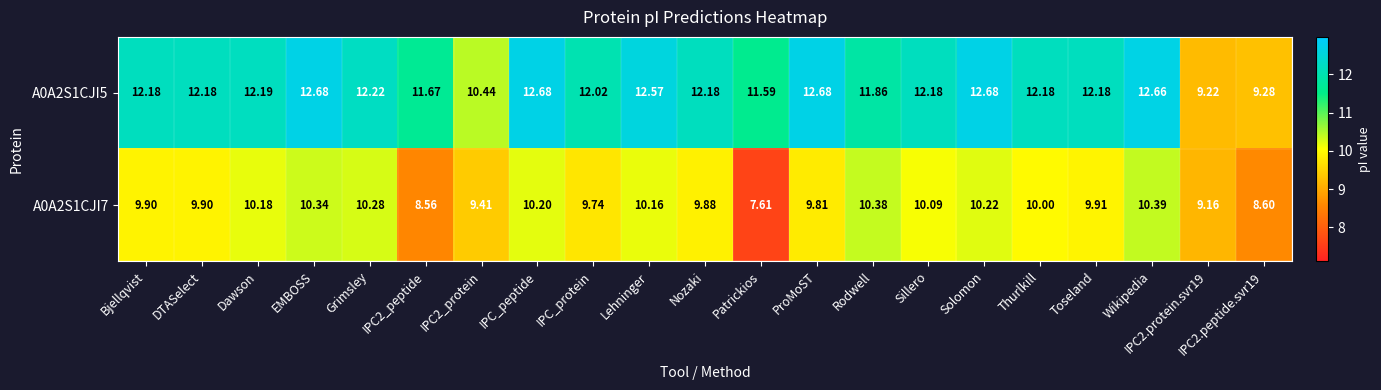

Where does the A0A2S1CJI5 series first go above 12?

Bjellqvist